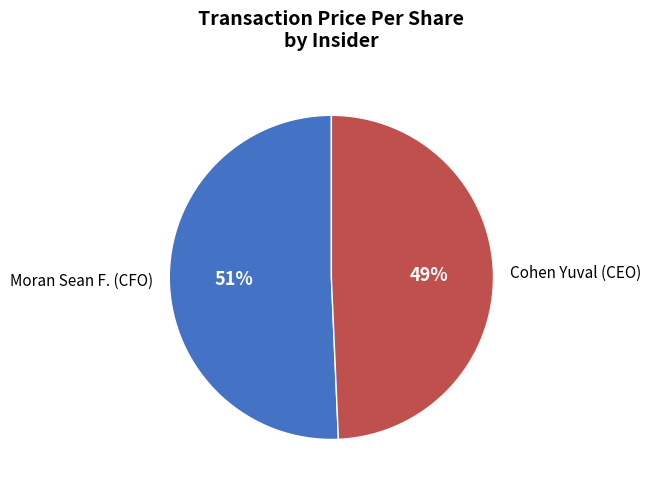

What percentage is the Moran Sean F. (CFO) slice, to the nearest percent?

51%